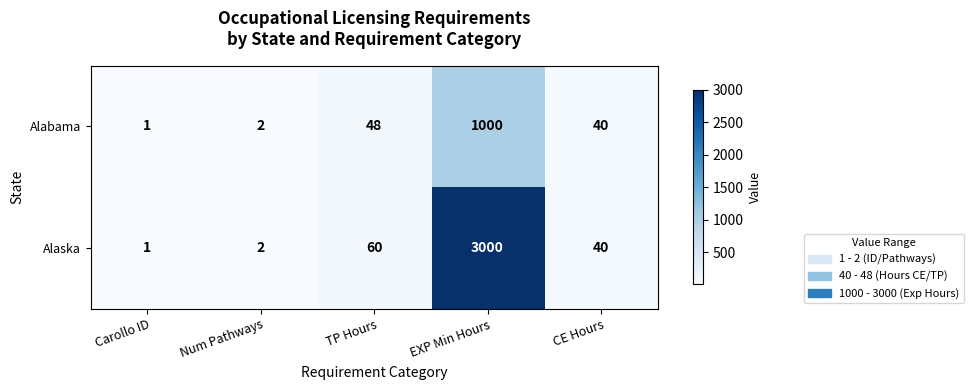

What is the sum of the Alabama values at CE Hours and Num Pathways?

42